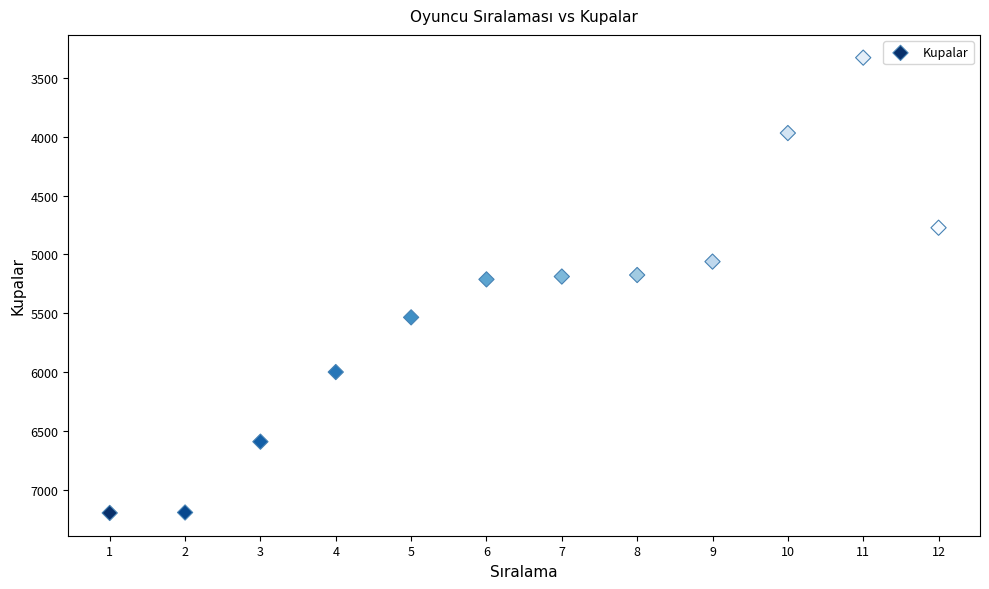

What is the average Y value?

5435